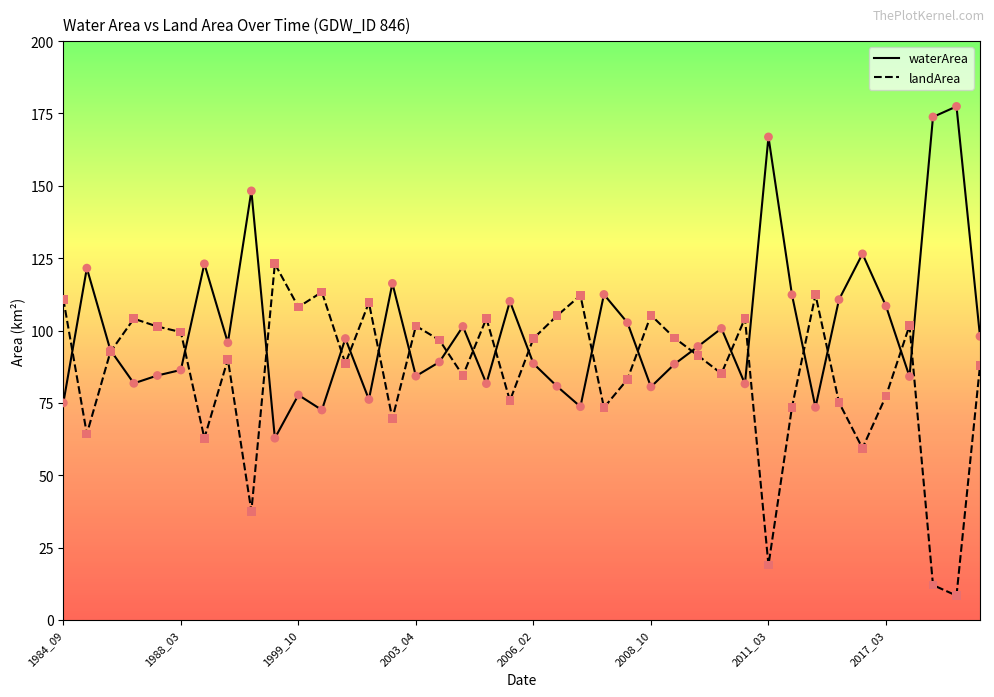

Which series has the largest total across all categories?

waterArea